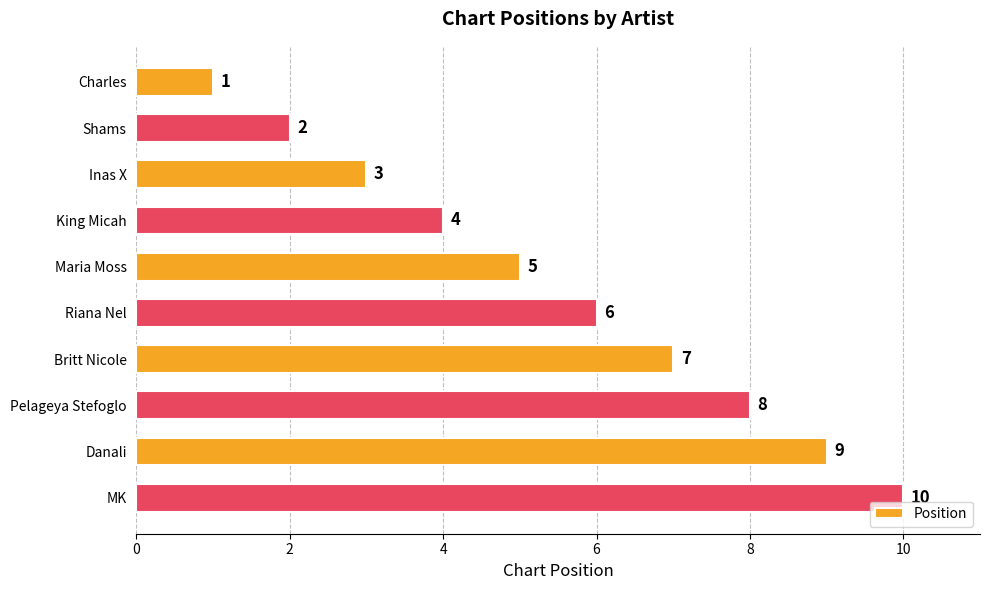

Rank the categories by value from lowest to highest.

Charles, Shams, Inas X, King Micah, Maria Moss, Riana Nel, Britt Nicole, Pelageya Stefoglo, Danali, MK